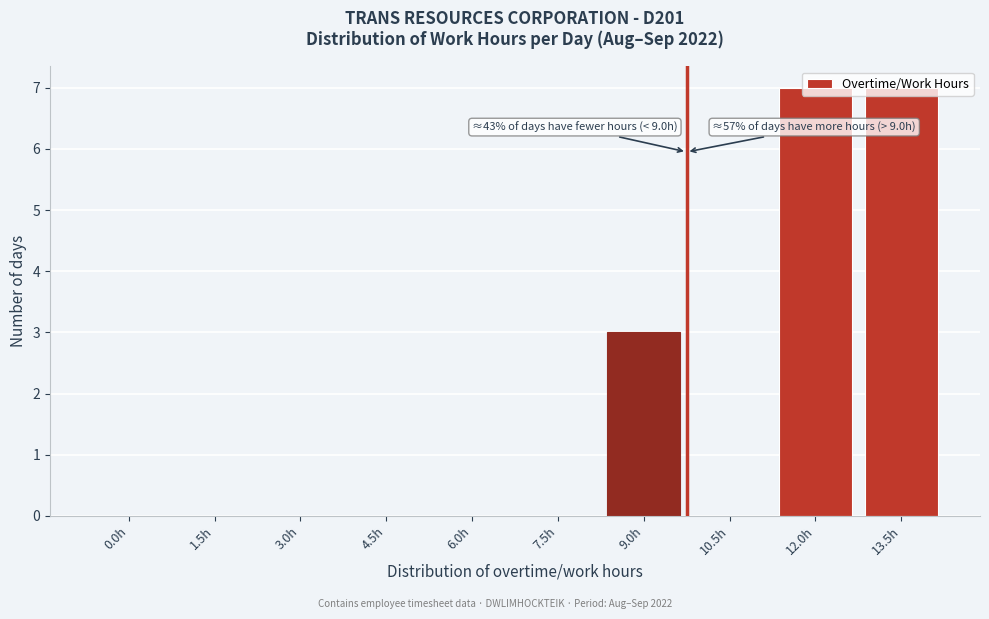

What is the greatest value displayed?

7